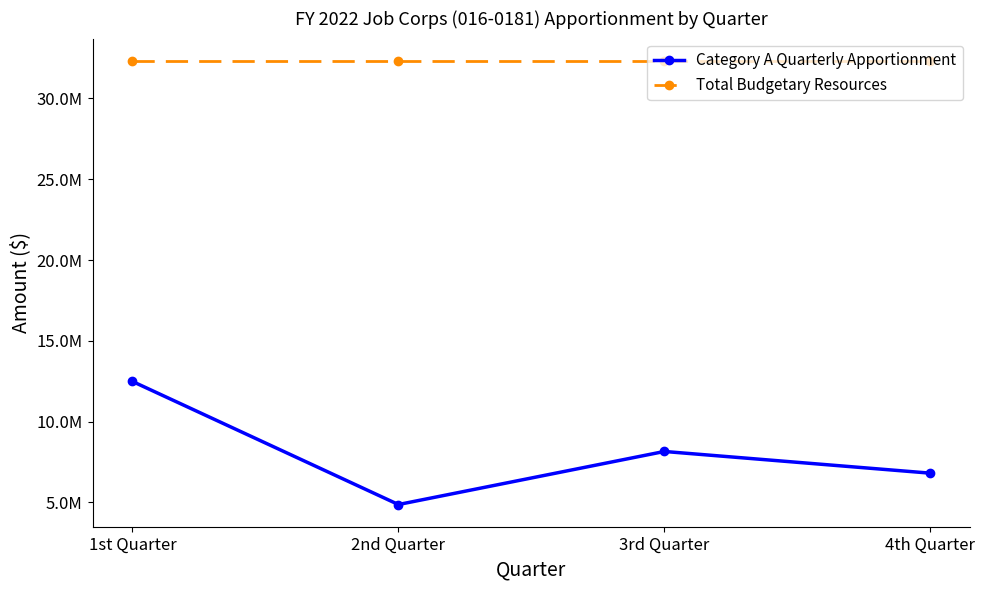

What is the label of the 3rd point from the left?

3rd Quarter